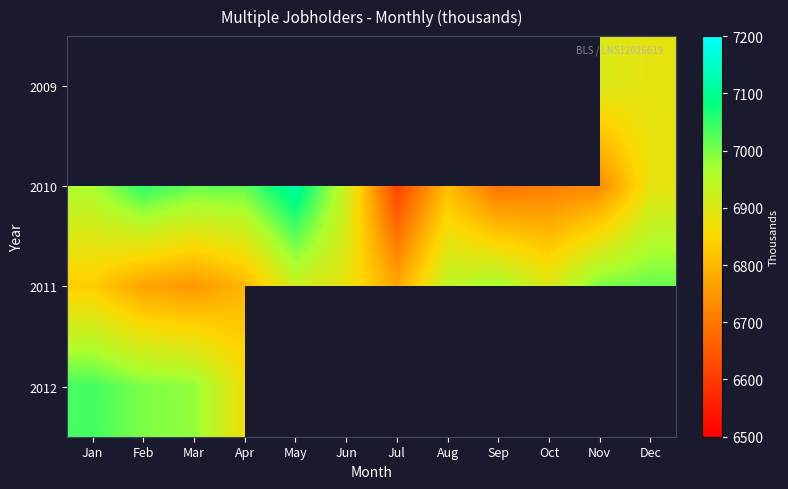

How many data points in 2011 are above 6903?

5